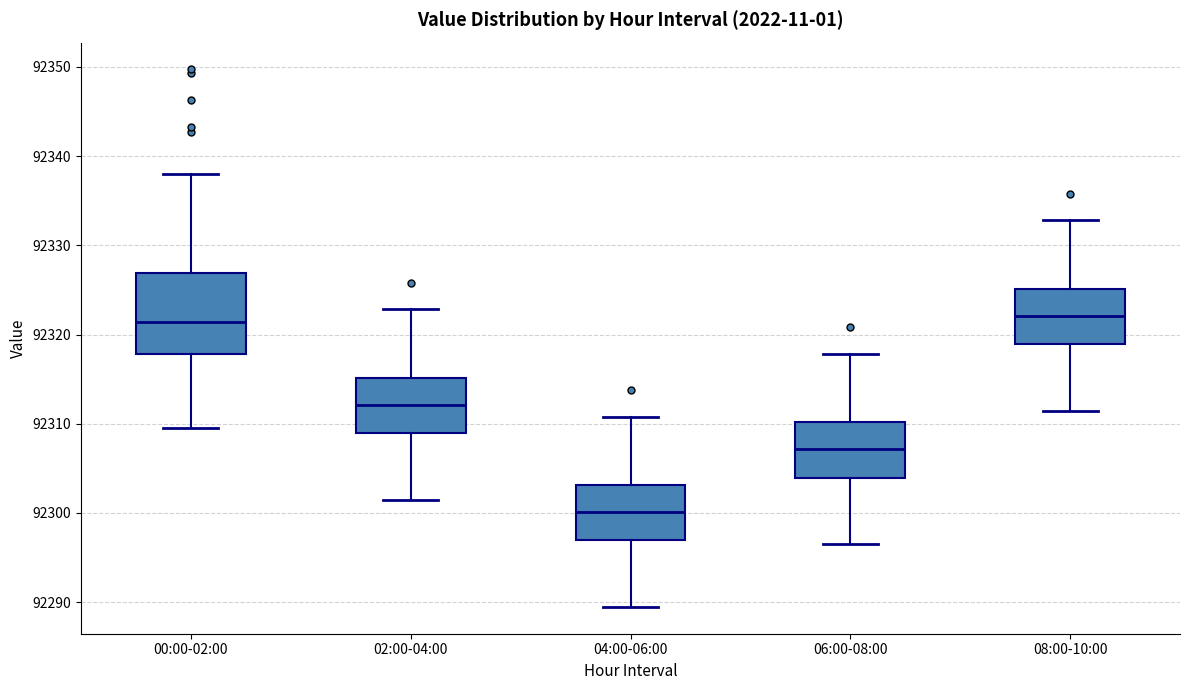

Reading left to right, read every box against the y-axis: the position of its median line, the range the box covers, and the ends of its whiskers. The values are not printed on the chart, so give them approximately, as read against the axis.

00:00-02:00: median 92321, box 92318 to 92327, whiskers 92309 to 92338
02:00-04:00: median 92312, box 92309 to 92315, whiskers 92301 to 92323
04:00-06:00: median 92300, box 92297 to 92303, whiskers 92289 to 92311
06:00-08:00: median 92307, box 92304 to 92310, whiskers 92296 to 92318
08:00-10:00: median 92322, box 92319 to 92325, whiskers 92311 to 92333